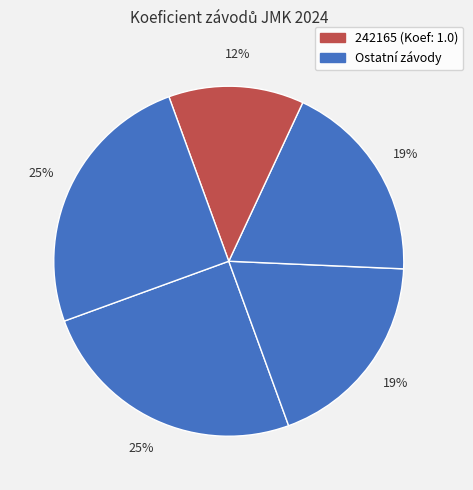

Does any single category account for the majority?

No